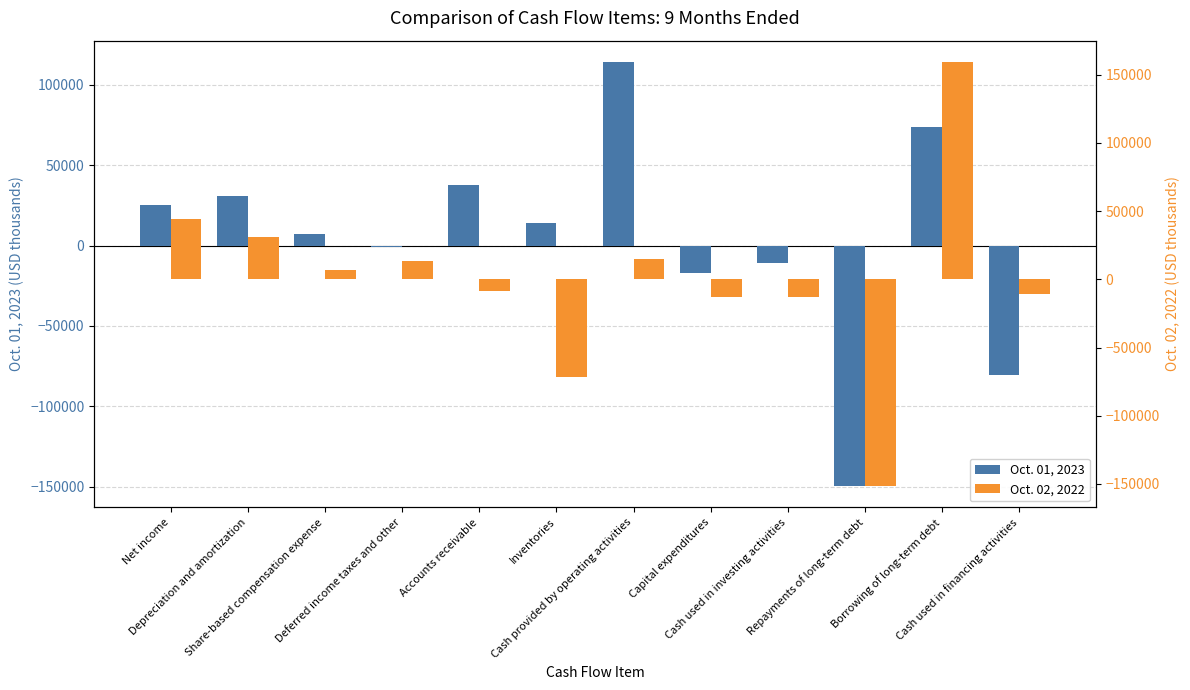

At which label is Oct. 01, 2023 closest to -17760?

Capital expenditures